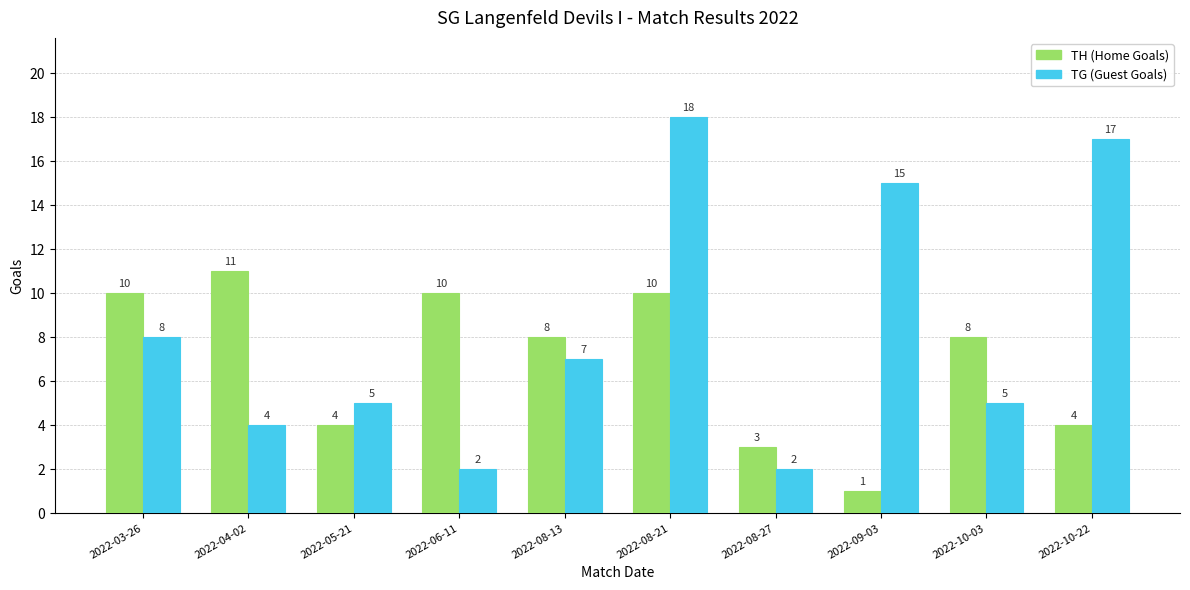

Which series has the largest range (max minus min)?

TG (Guest Goals)